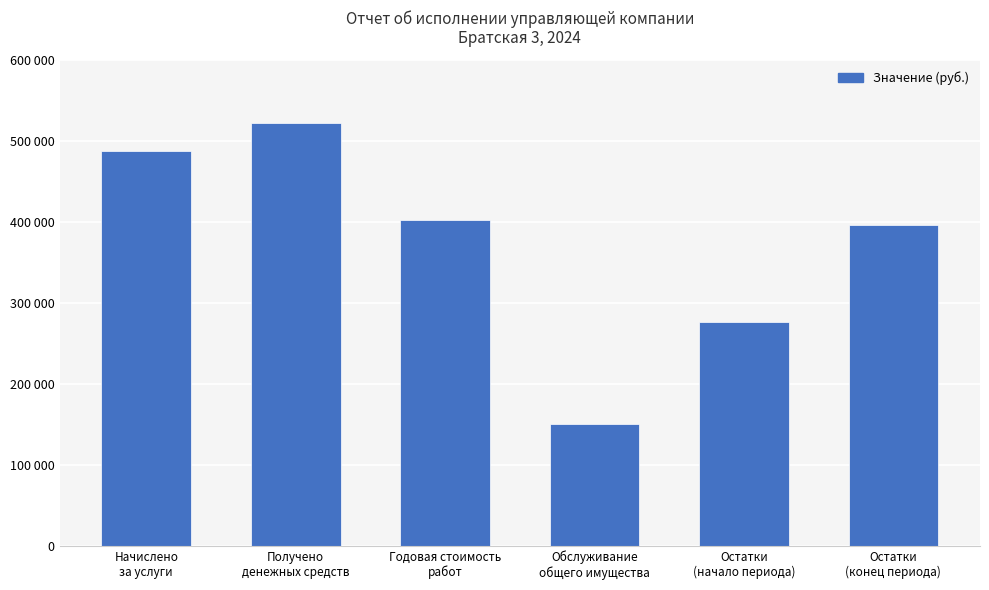

Reading left to right, what are all the values shown in this chart?

Начислено
за услуги=487726.8	Получено
денежных средств=521870.8	Годовая стоимость
работ=401761.4	Обслуживание
общего имущества=149692.1	Остатки
(начало периода)=276180.7	Остатки
(конец периода)=396290.1